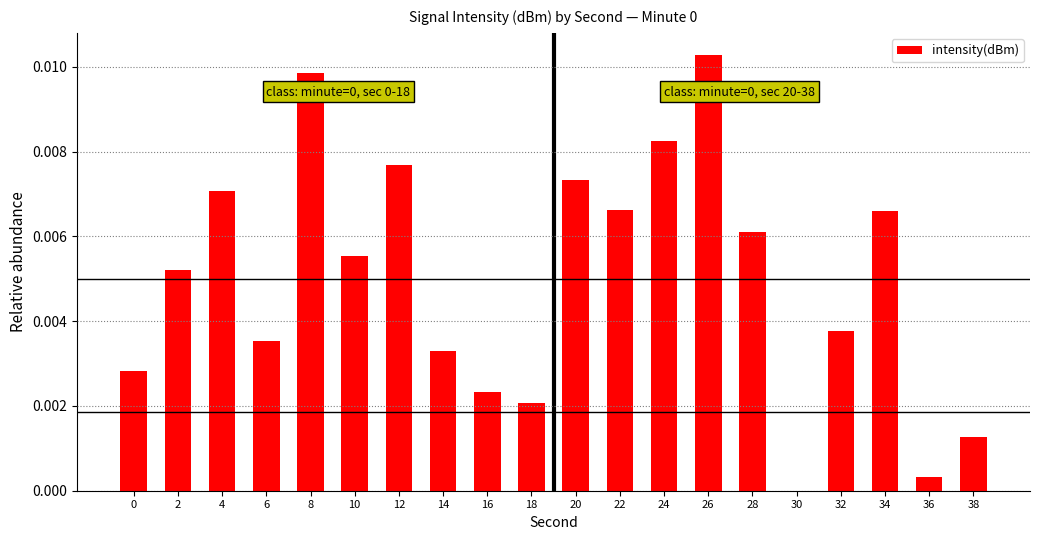

How many values exceed 0?

19